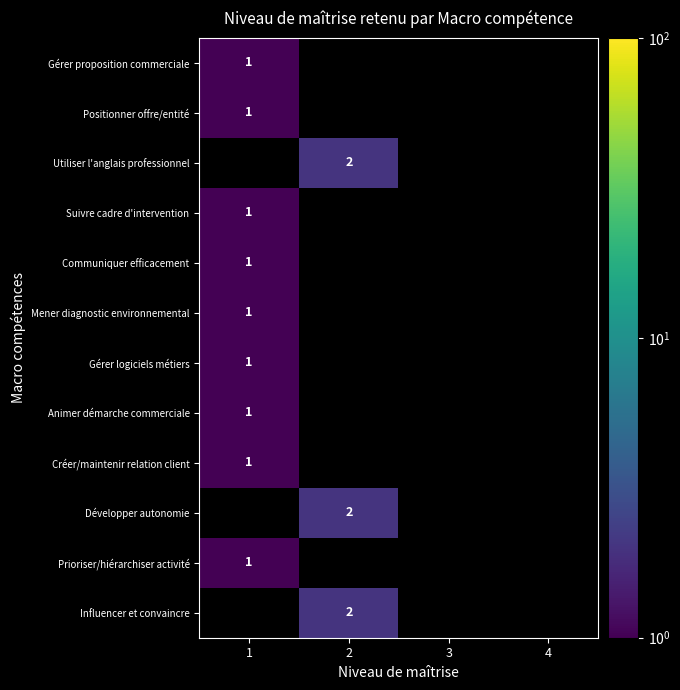

Is it true that Gérer logiciels métiers equals 0 at 1?

False